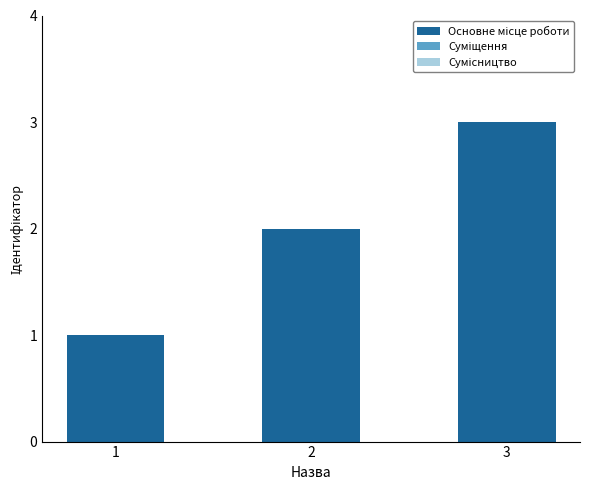

The chart shows a value of 1 at 2. True or false?

False